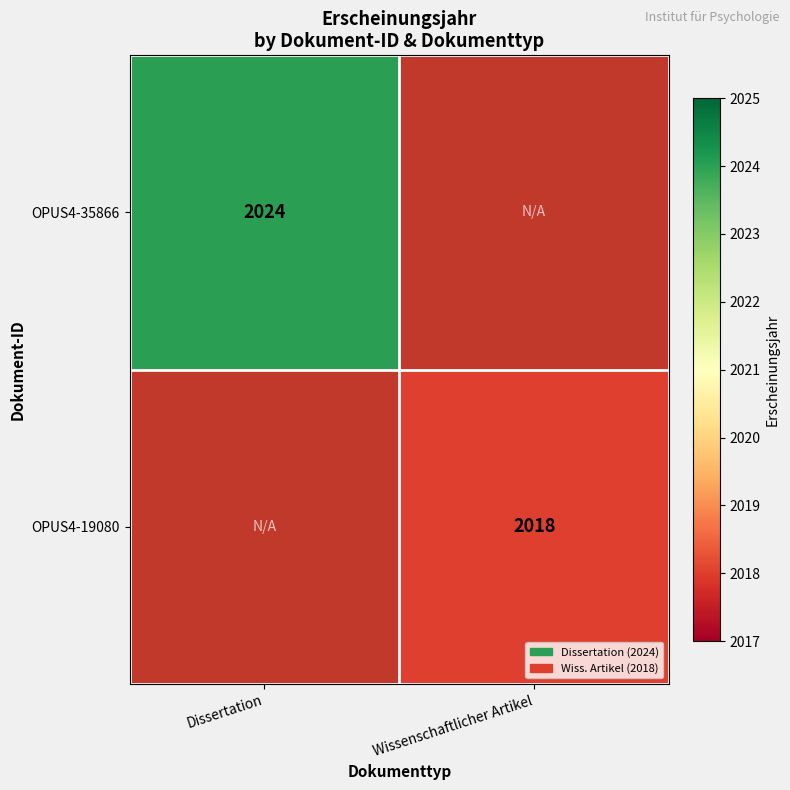

Is it true that OPUS4-35866 equals 2024 at Dissertation?

True